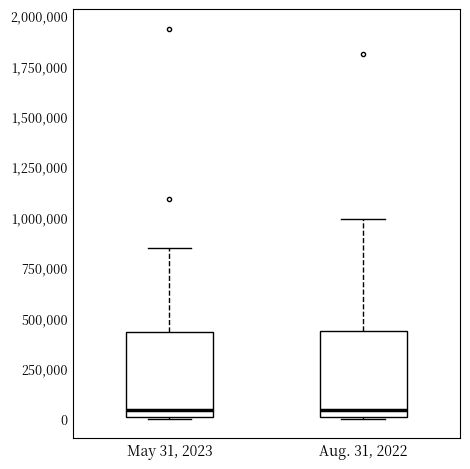

Reading left to right, read every box against the y-axis: the position of its median line, the range the box covers, and the ends of its whiskers. The values are not printed on the chart, so give them approximately, as read against the axis.

May 31, 2023: median 50000, box 0 to 450000, whiskers 0 to 850000
Aug. 31, 2022: median 50000, box 0 to 450000, whiskers 0 to 1000000